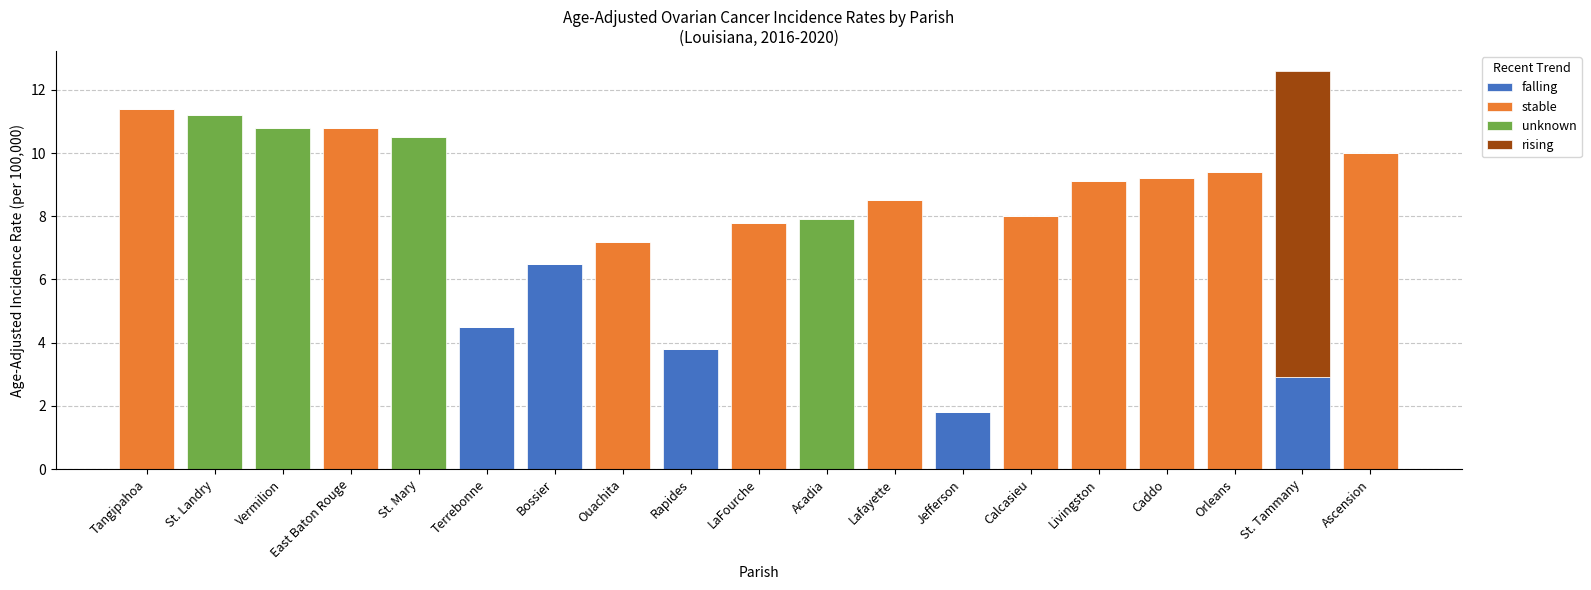

At which label does falling reach its peak?

Bossier